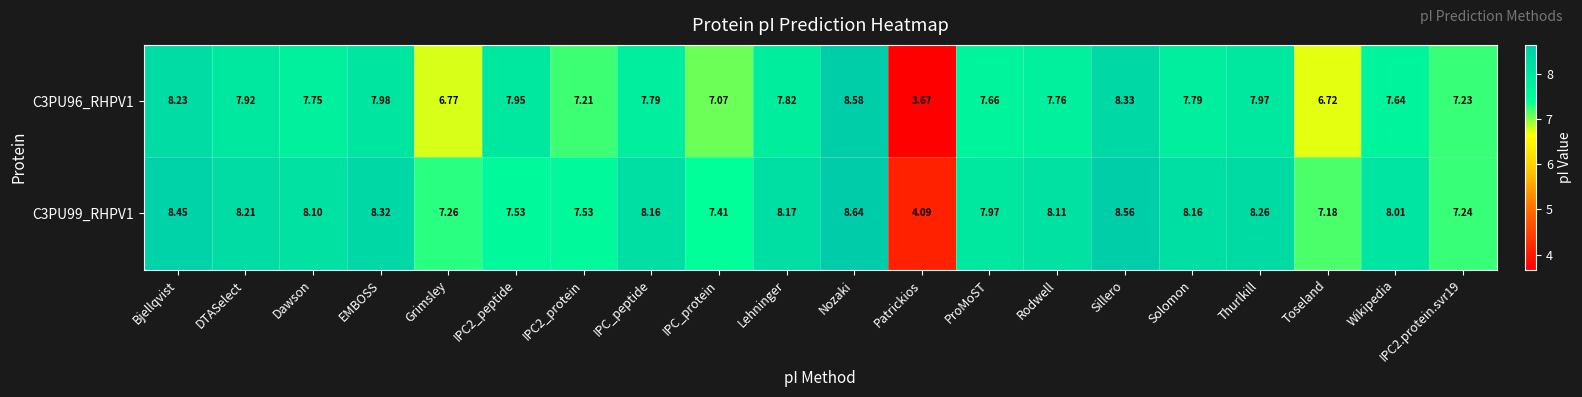

At which label is C3PU96_RHPV1 closest to 6?

Toseland